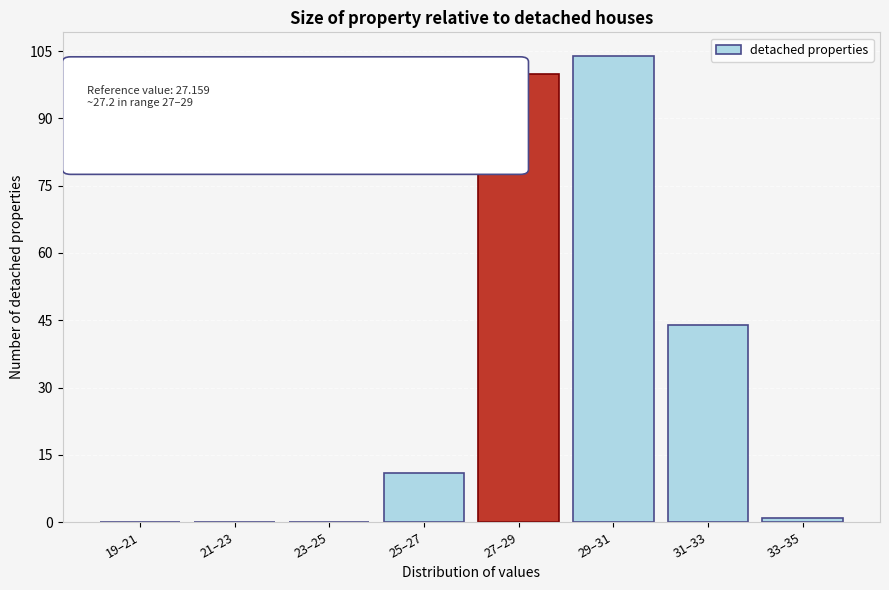

Reading right to left, extract all data points from this chart.

33–35=1	31–33=44	29–31=104	27–29=100	25–27=11	23–25=0	21–23=0	19–21=0